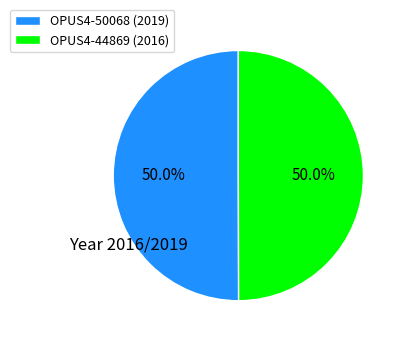

What percentage is the OPUS4-50068 slice, to the nearest percent?

50%